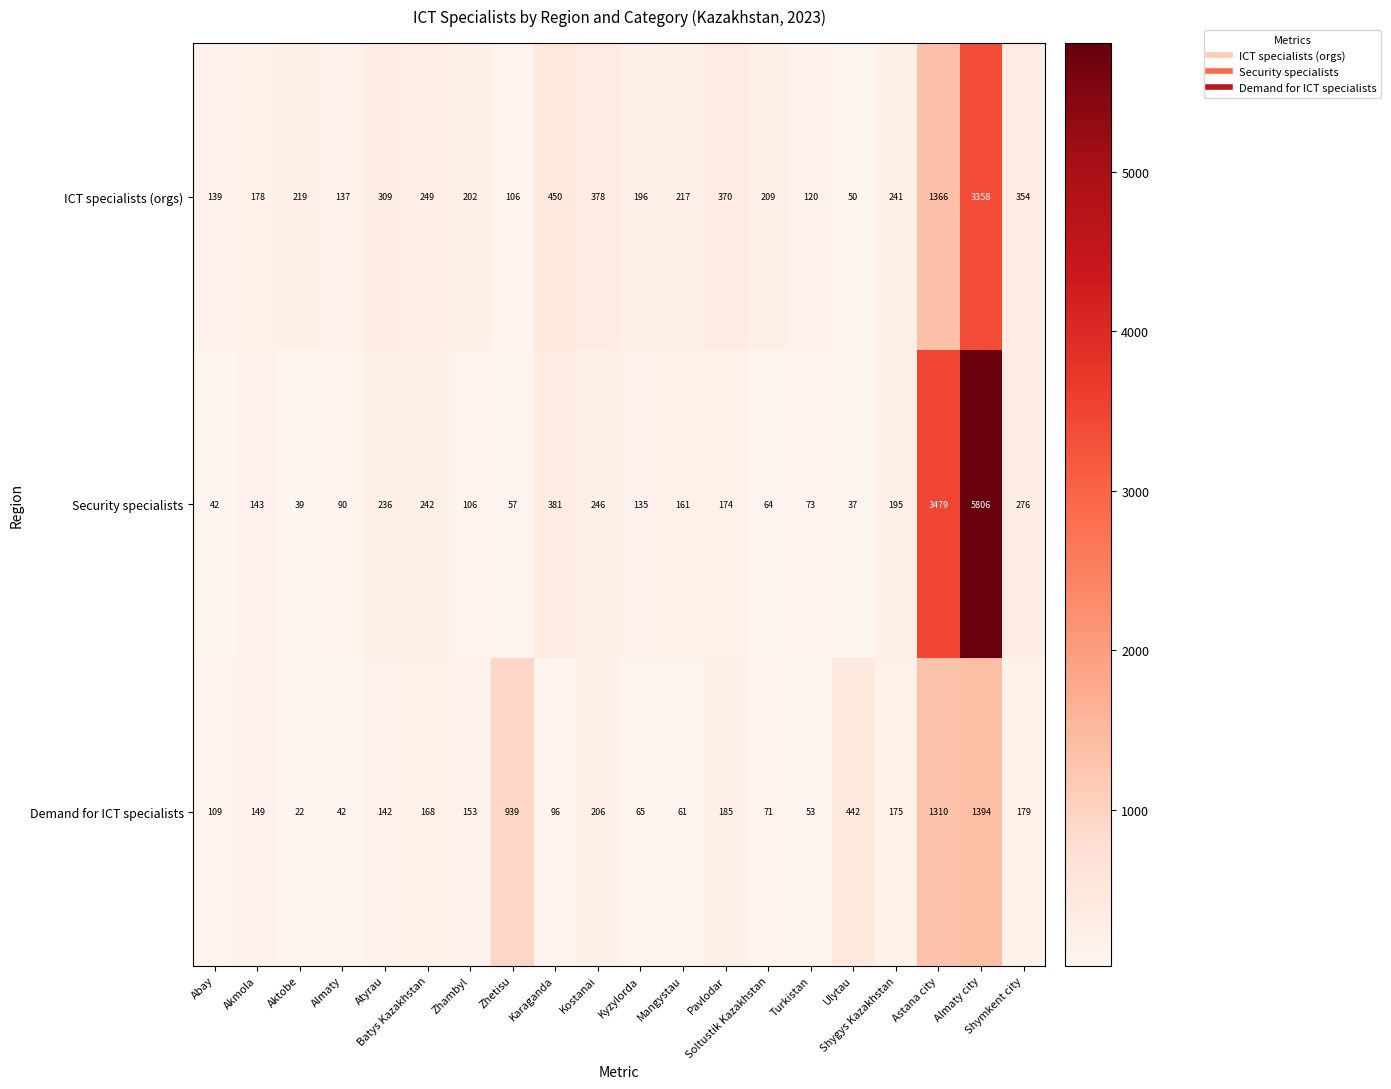

What is the difference between the maximum and minimum values in the Demand for ICT specialists series?

1372